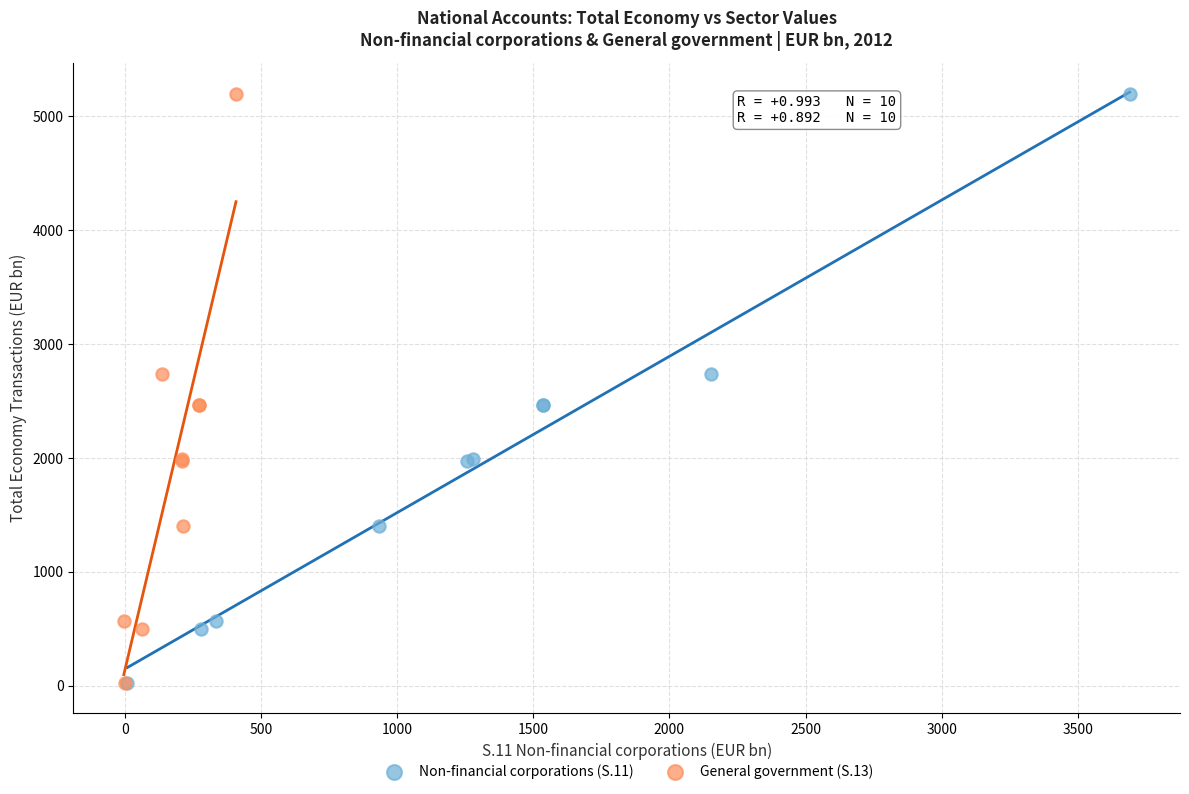

What are all the series names shown in the legend?

Non-financial corporations (S.11), General government (S.13)